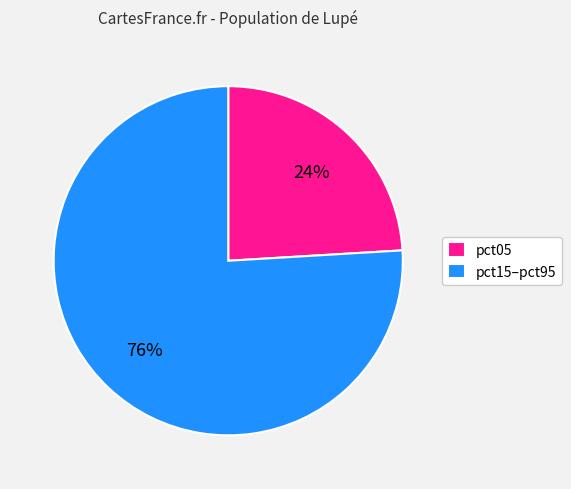

To the nearest percent, what is the difference between the largest and smallest slice percentages?

52%